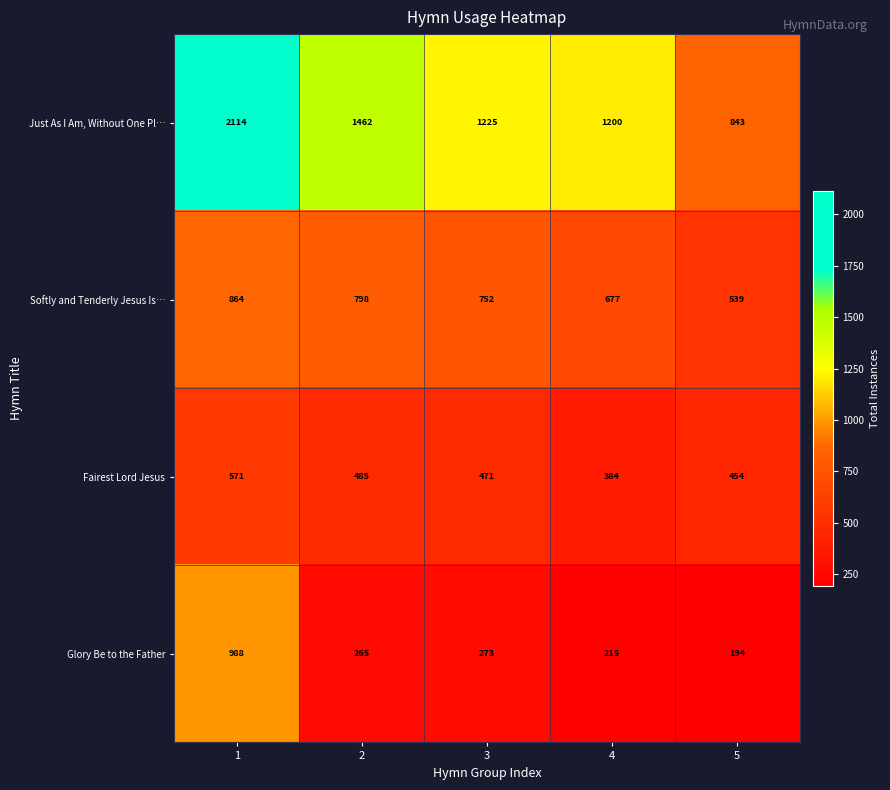

Which category has the lowest value in the Fairest Lord Jesus series?

4